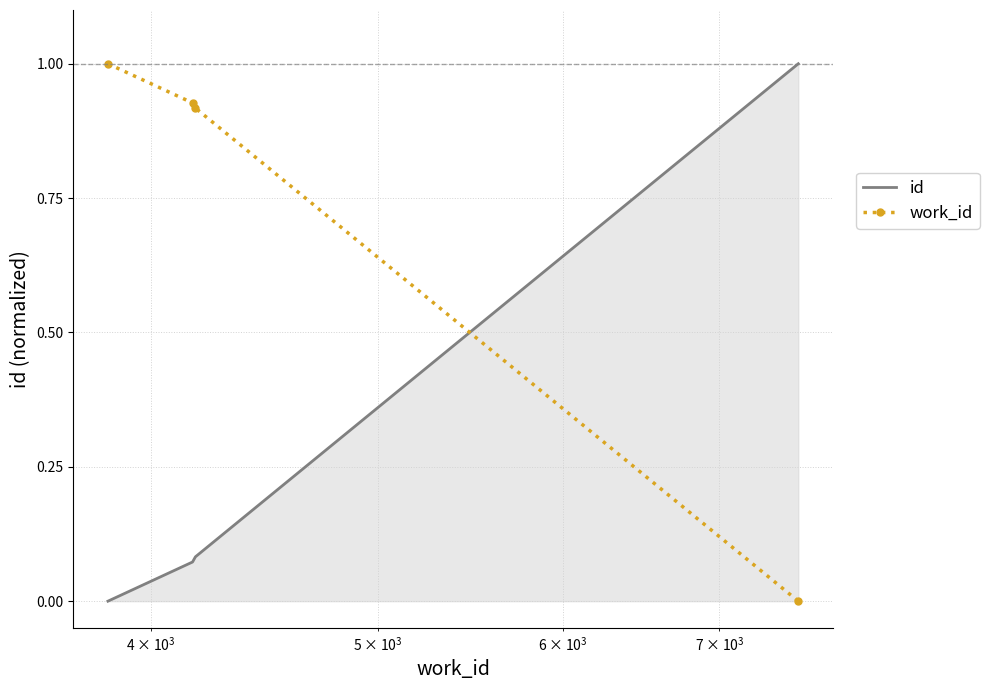

Which series ends up on top after the final intersection of work_id and id?

id